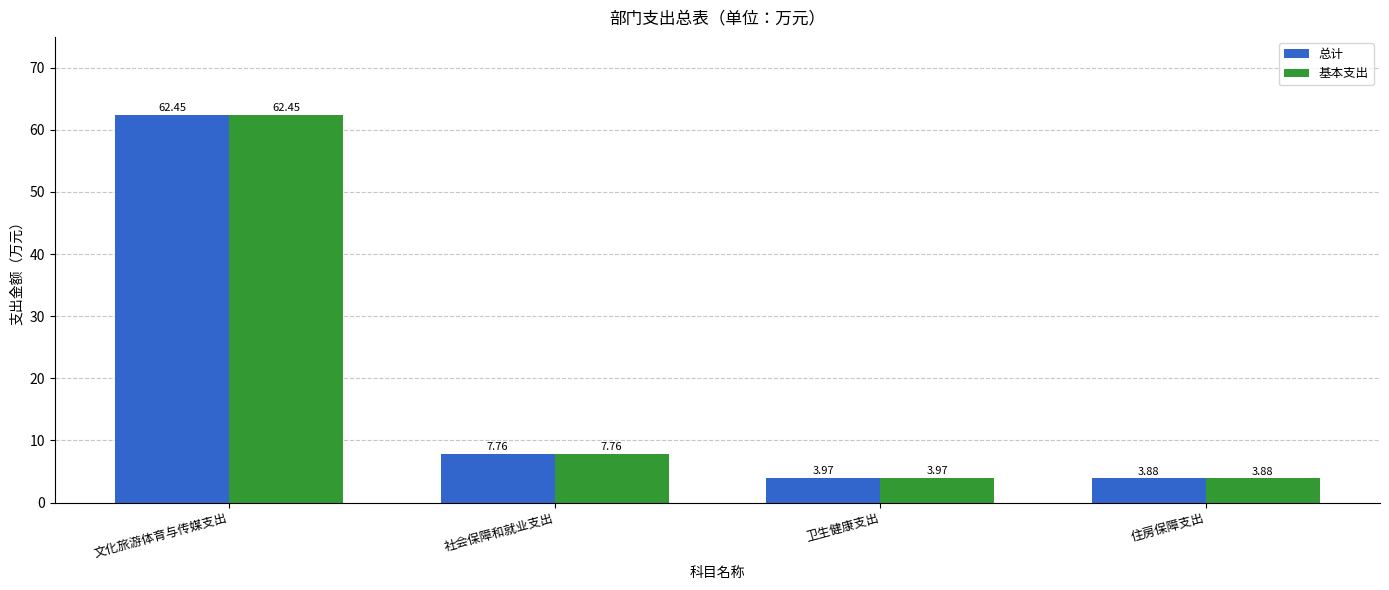

Where is 基本支出 nearest to the value 33?

社会保障和就业支出